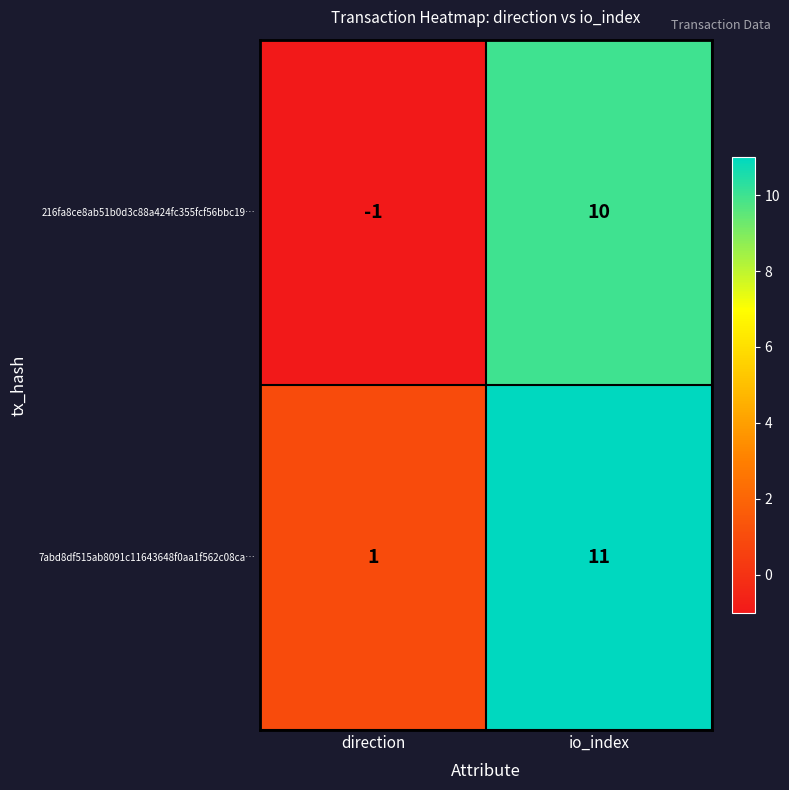

Rank the categories by 216fa8ce8ab51b0d3c88a424fc355fcf56bbc19… value from highest to lowest.

io_index, direction